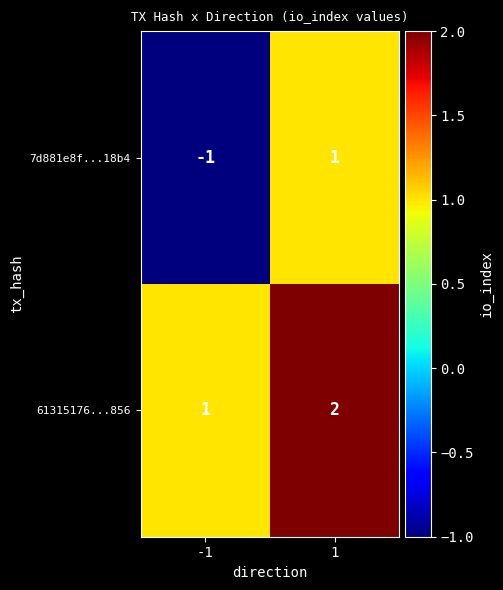

Which series has the largest total across all categories?

61315176...856